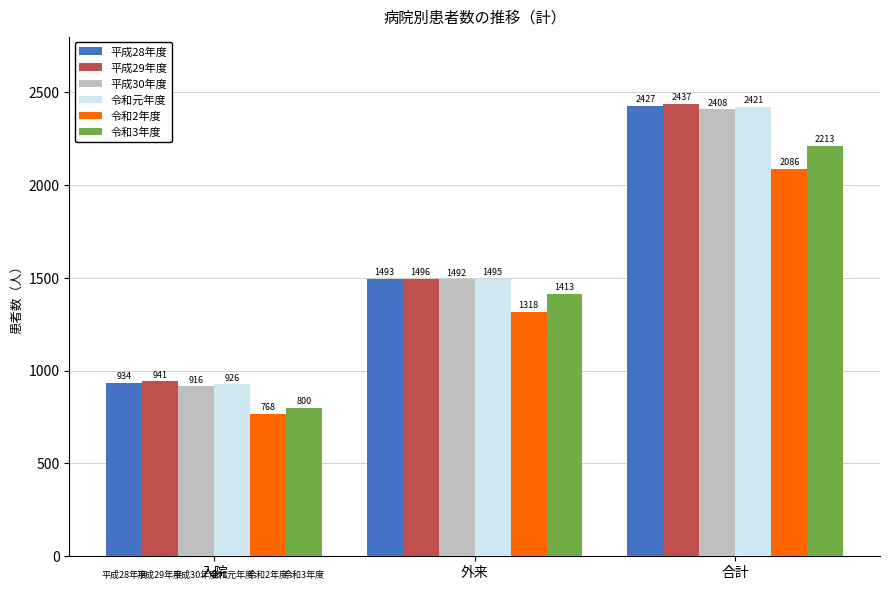

What is the difference between the maximum and minimum values in the 令和3年度 series?

1413